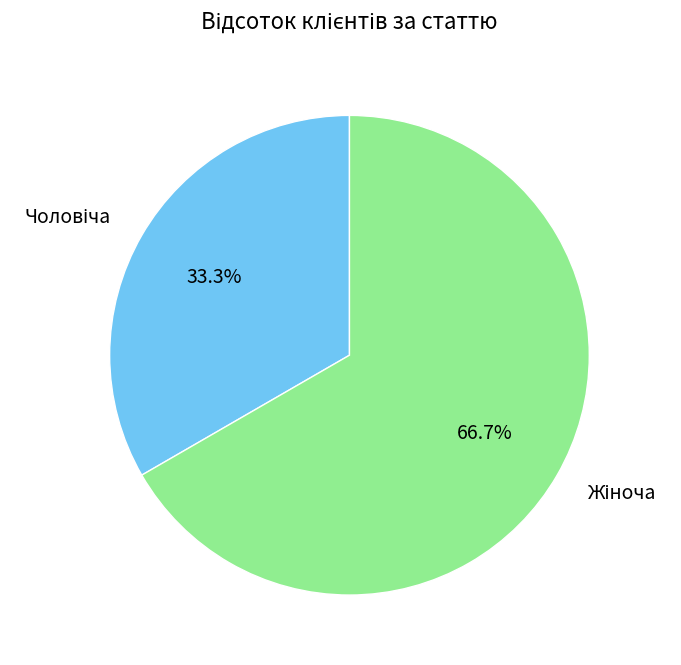

Is there any slice that represents more than half of the pie?

Yes